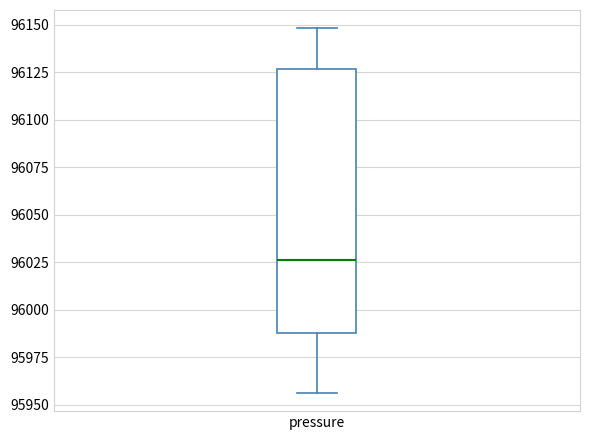

Where is the upper edge of the box for pressure on the y-axis? The values are not printed on the chart, so give them approximately, as read against the axis.

96125